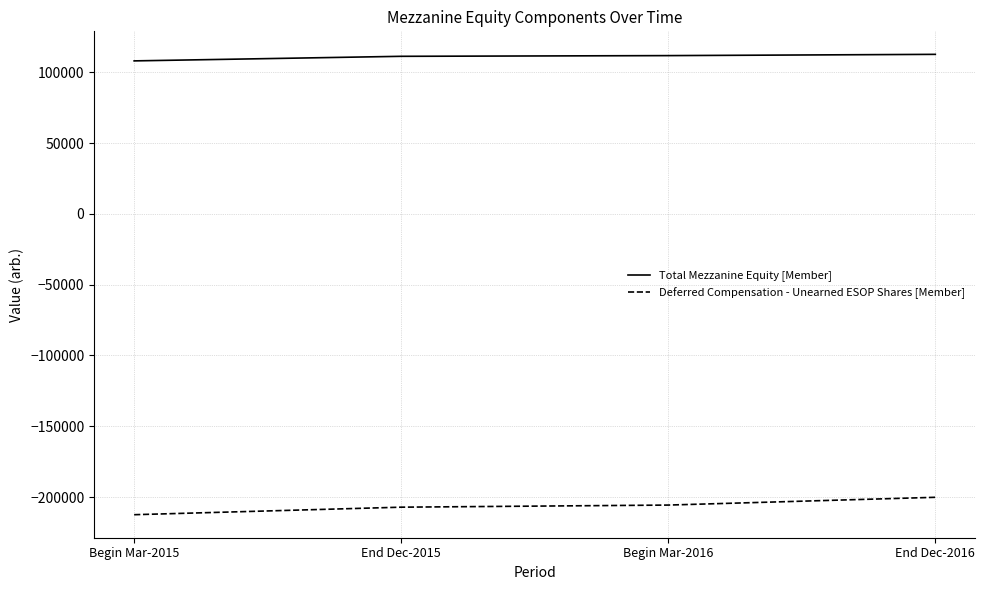

True or false: Total Mezzanine Equity [Member] and Deferred Compensation - Unearned ESOP Shares [Member] intersect in this chart.

False